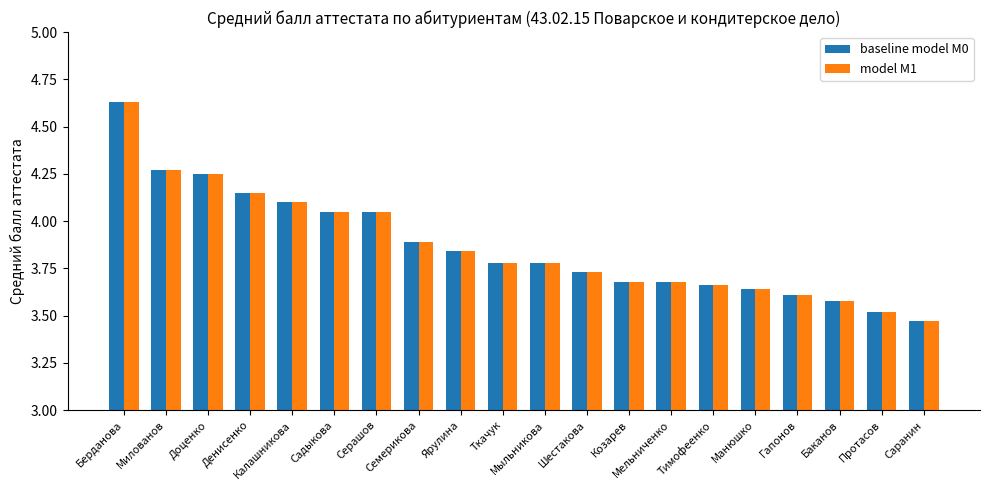

The value of baseline model M0 at Мыльникова is 2.6. True or false?

False